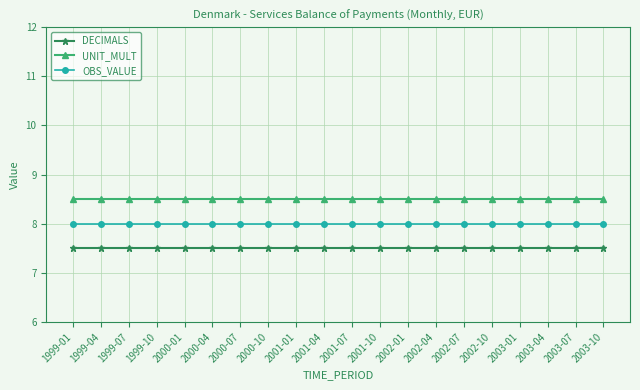

What is the spread (max minus min) of values at 2002-01?

1.0